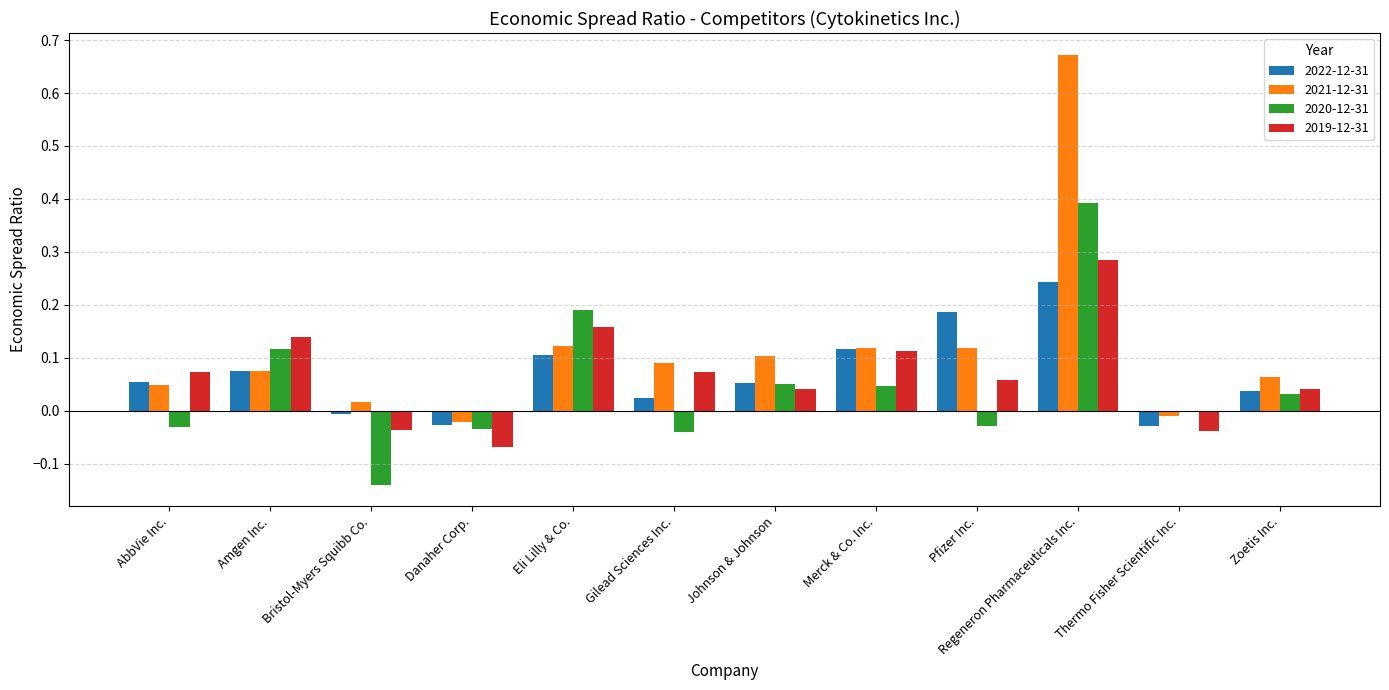

At which label does 2022-12-31 first exceed 0?

AbbVie Inc.